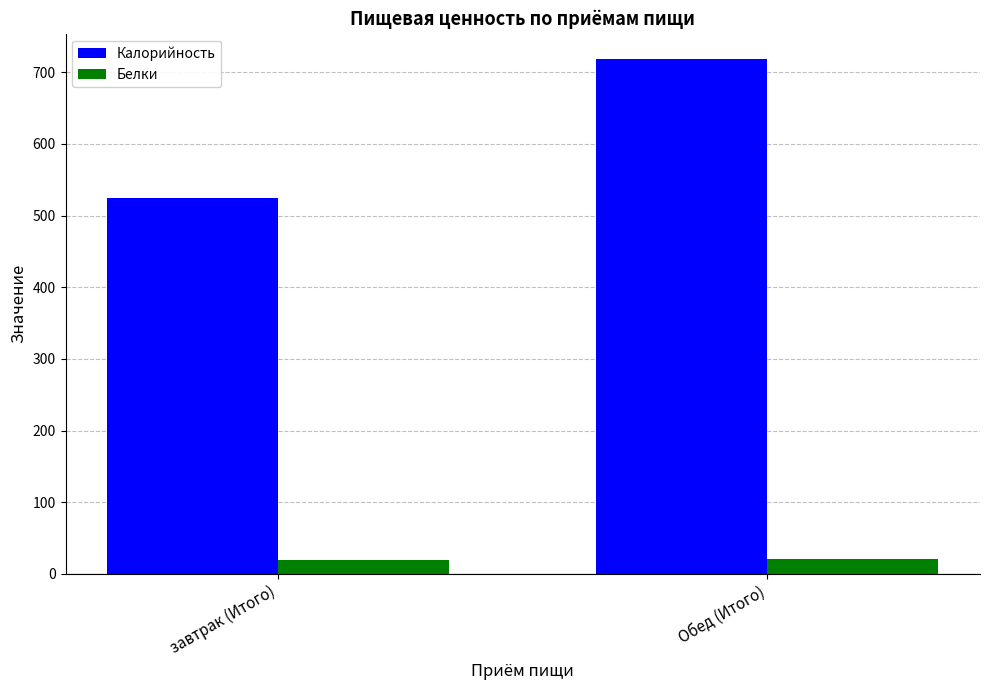

How many groups of bars are there?

2